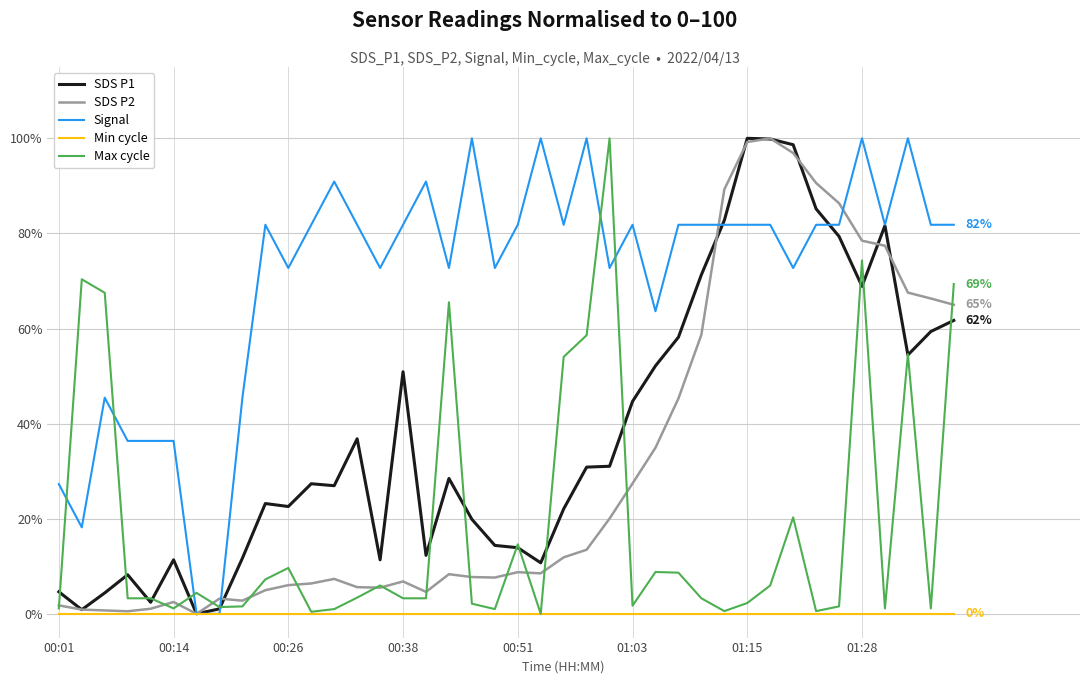

What is the maximum value shown in the chart?

100.0